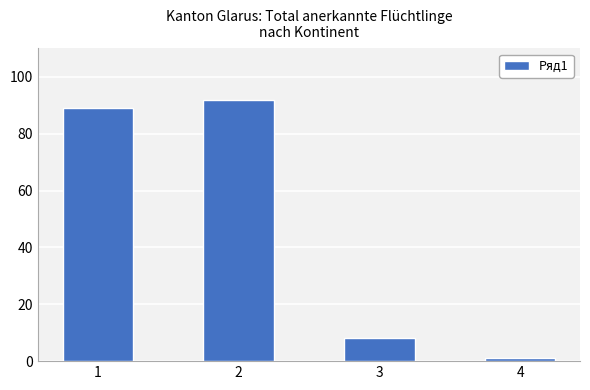

What is the minimum value shown in the chart?

1